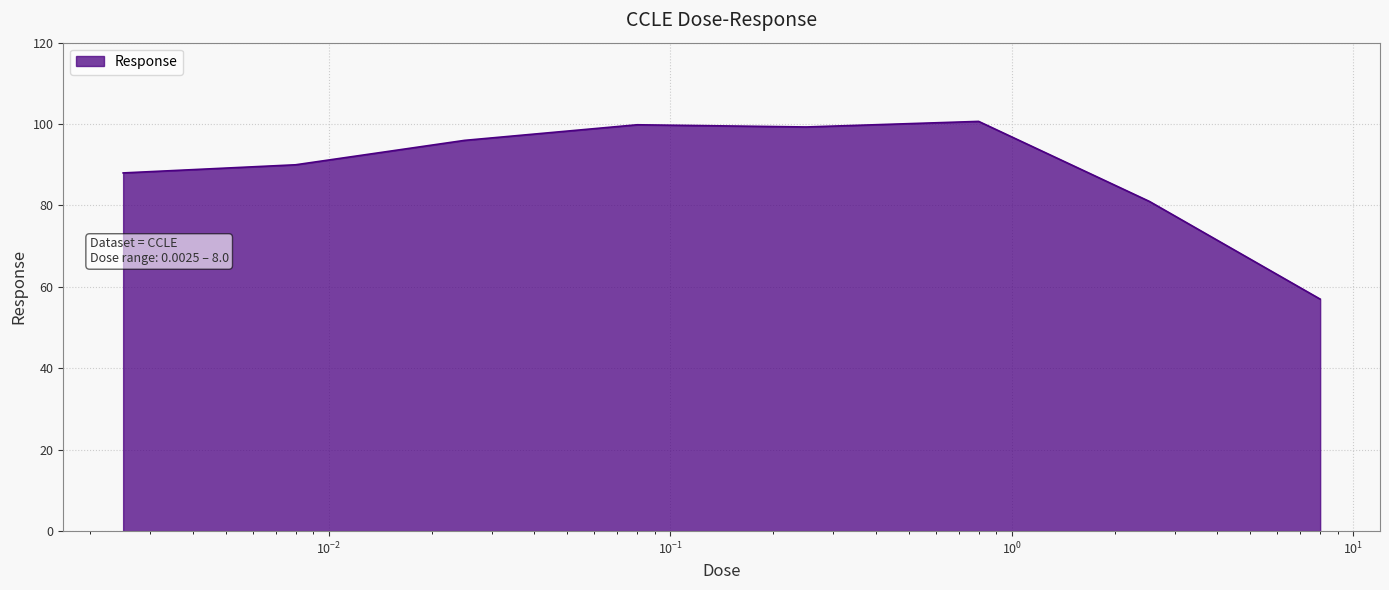

What is the smallest value displayed?

57.0